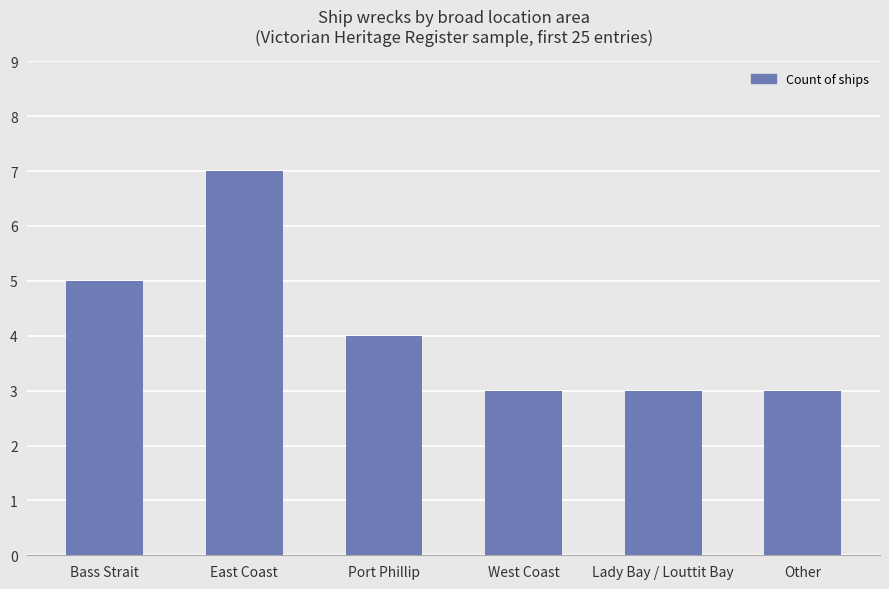

What is the maximum value shown in the chart?

7